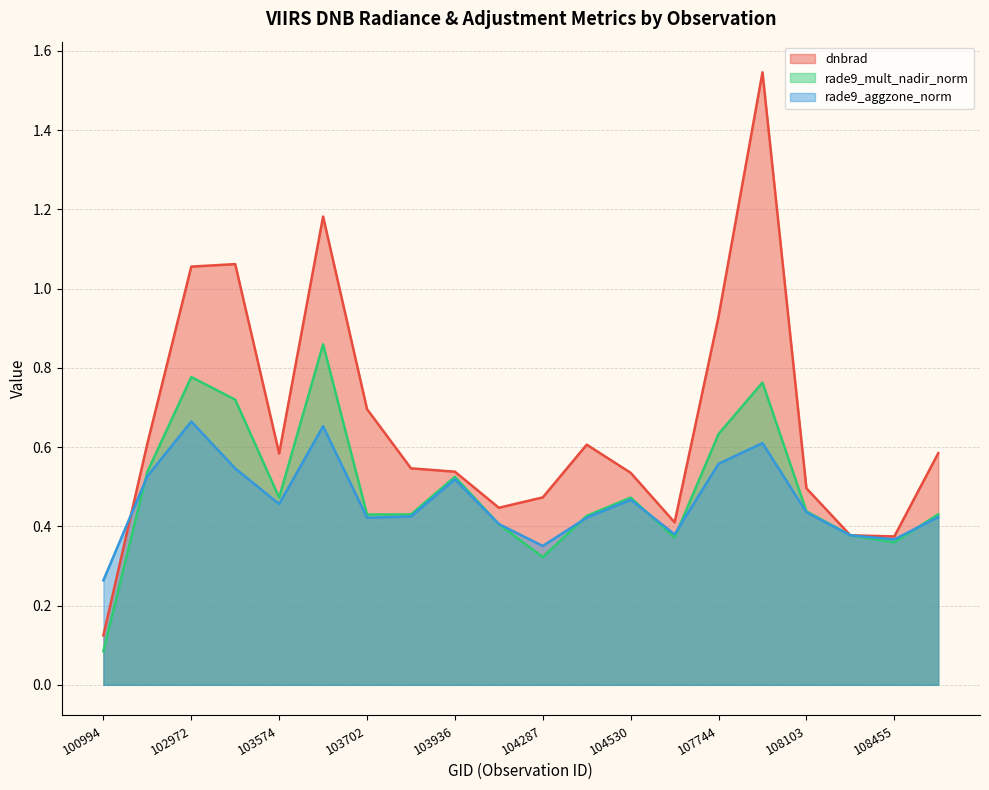

True or false: rade9_mult_nadir_norm has a value of 0.4 at 103702.

True